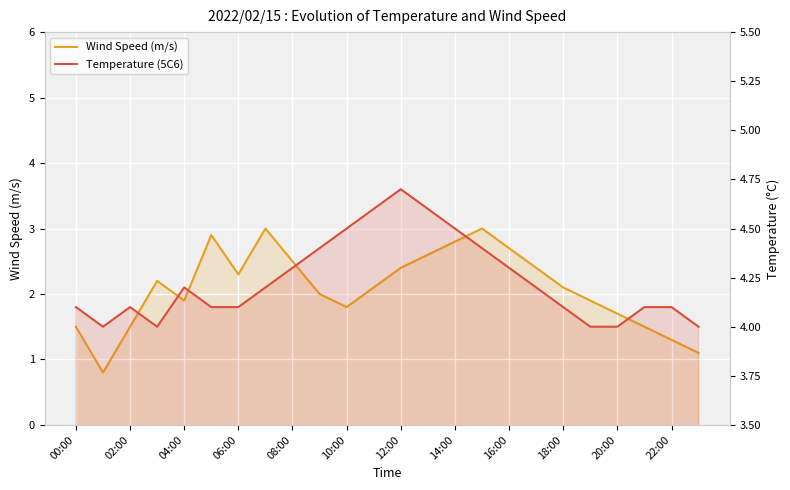

Is the value of Temperature (5C6) at 10:00 greater than the value of Wind Speed (m/s) at 18:00?

Yes